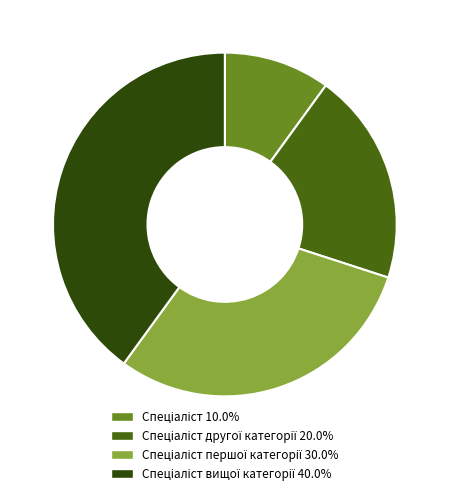

How many slices are in this pie chart?

4